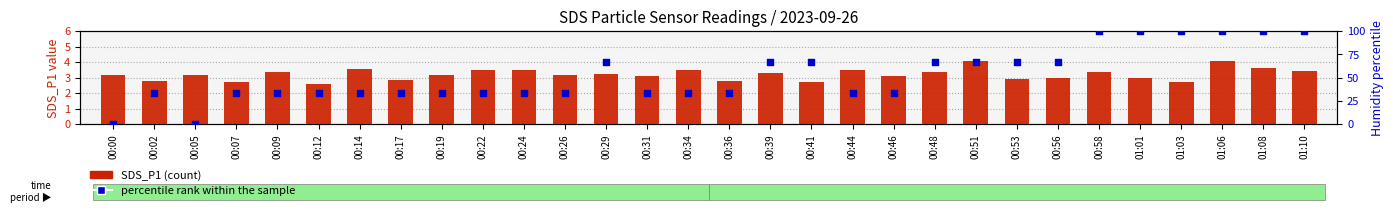

Which series has the largest total across all categories?

percentile rank within the sample